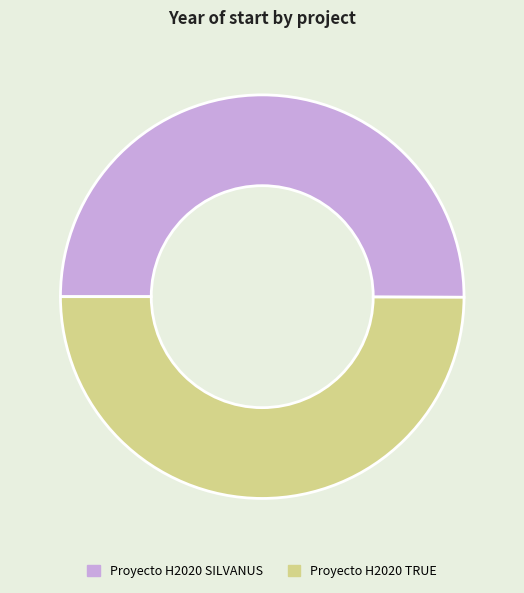

The Proyecto H2020 SILVANUS slice represents 43% of the pie. True or false?

False